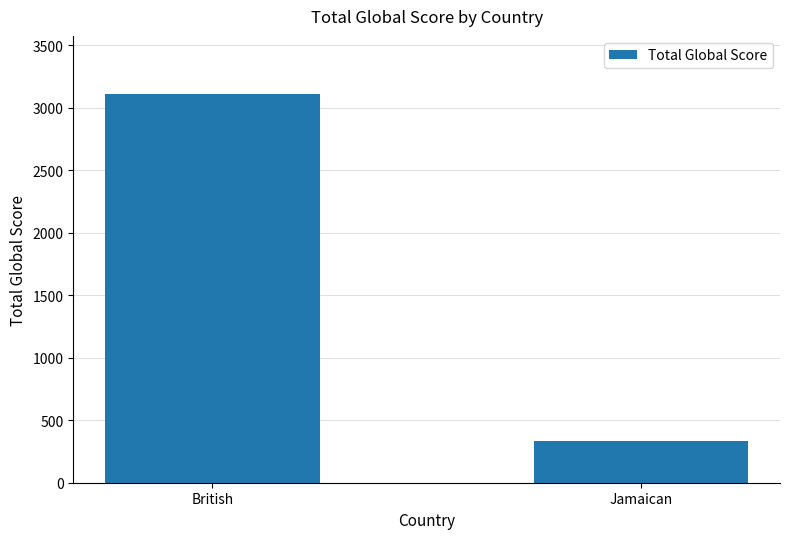

At which category does the chart reach its peak across all series?

British